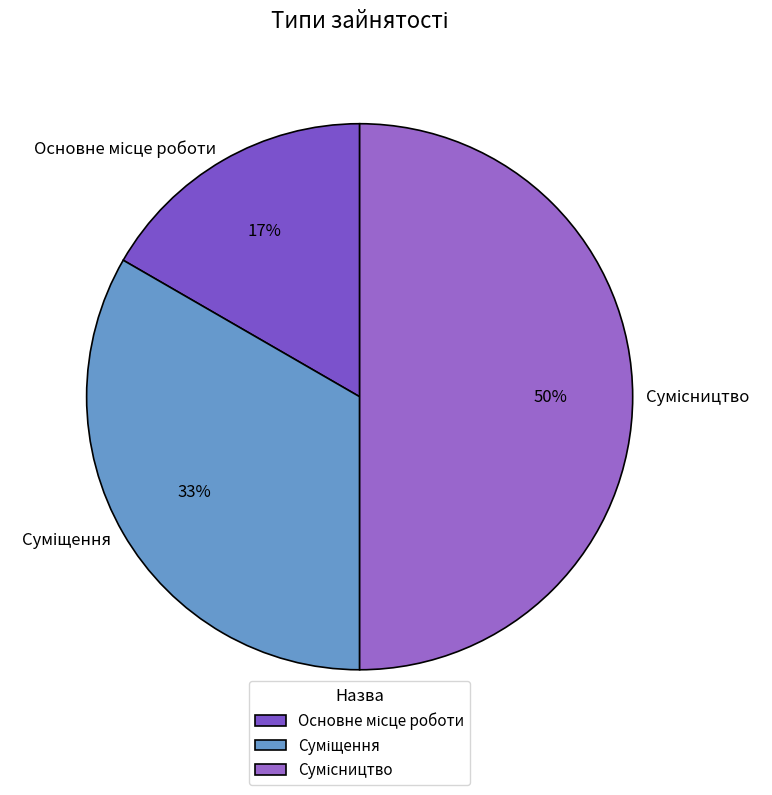

To the nearest percent, what is the difference between the largest and smallest slice percentages?

33%